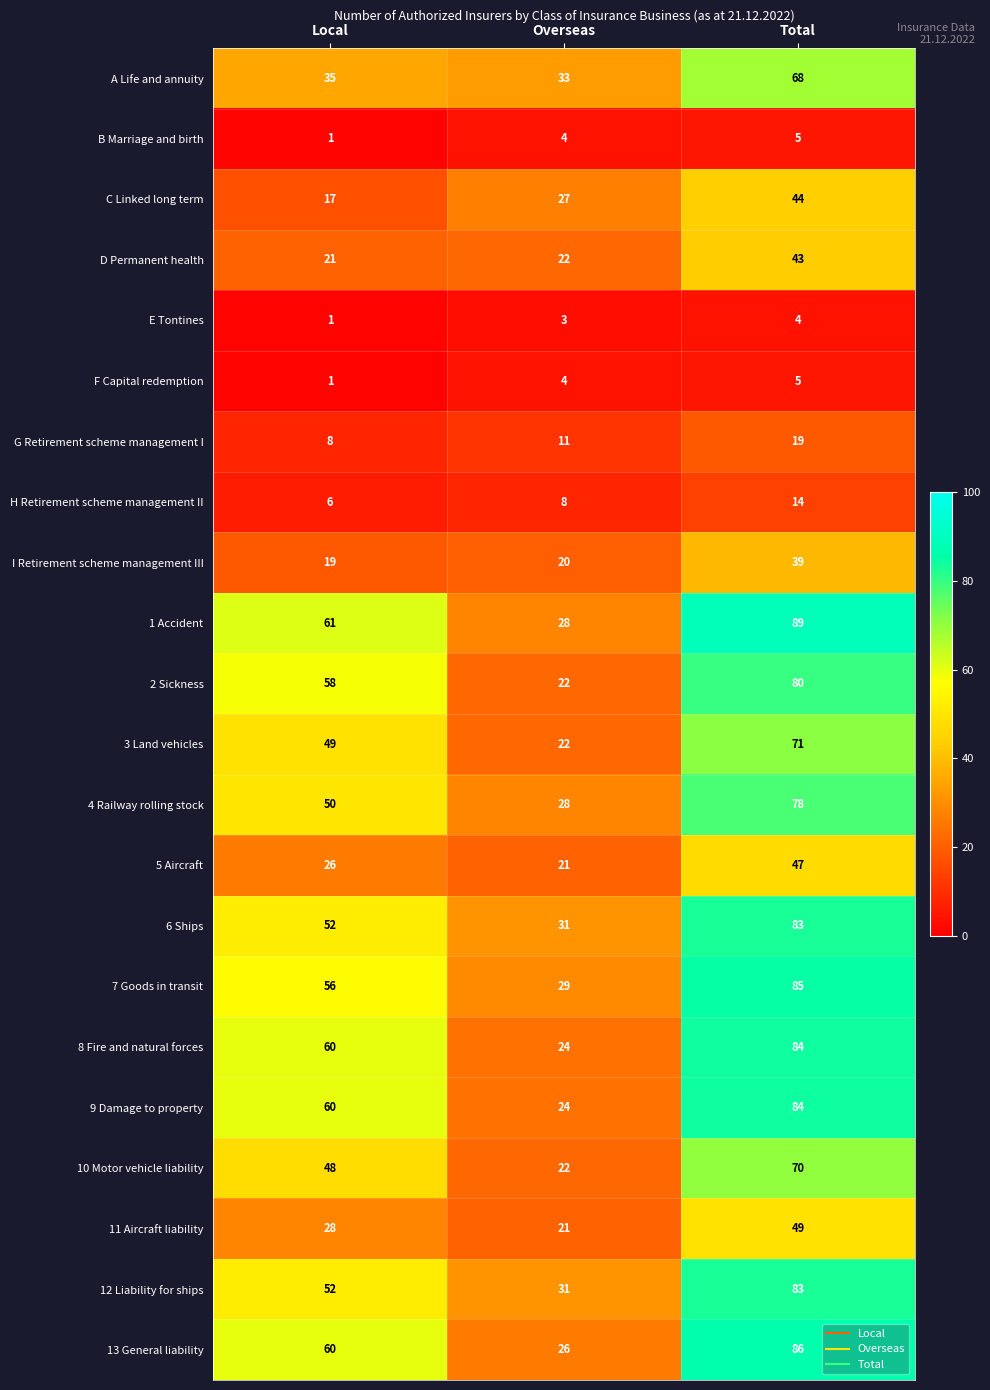

Which series changed the most between Overseas and Total?

1 Accident